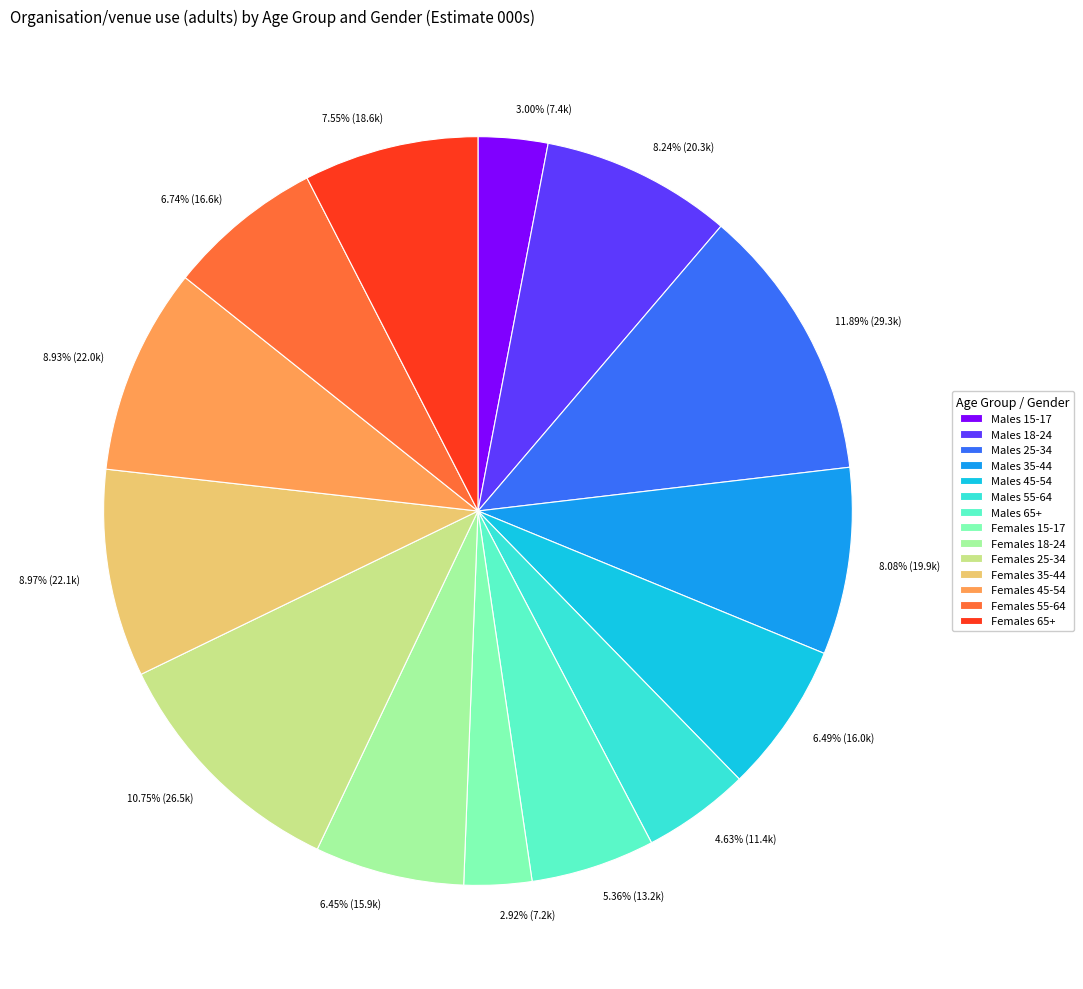

Does any single category account for the majority?

No